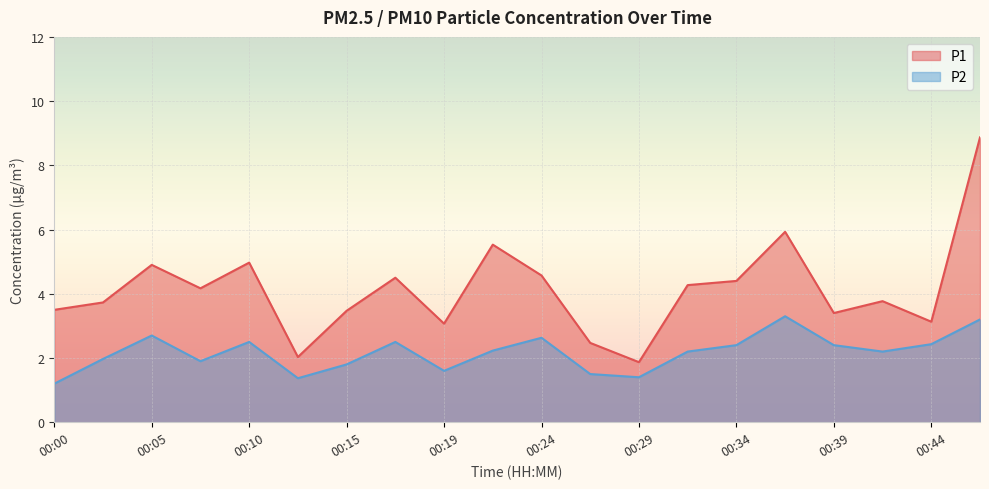

Is it true that P2 equals 2.5 at 00:17?

True